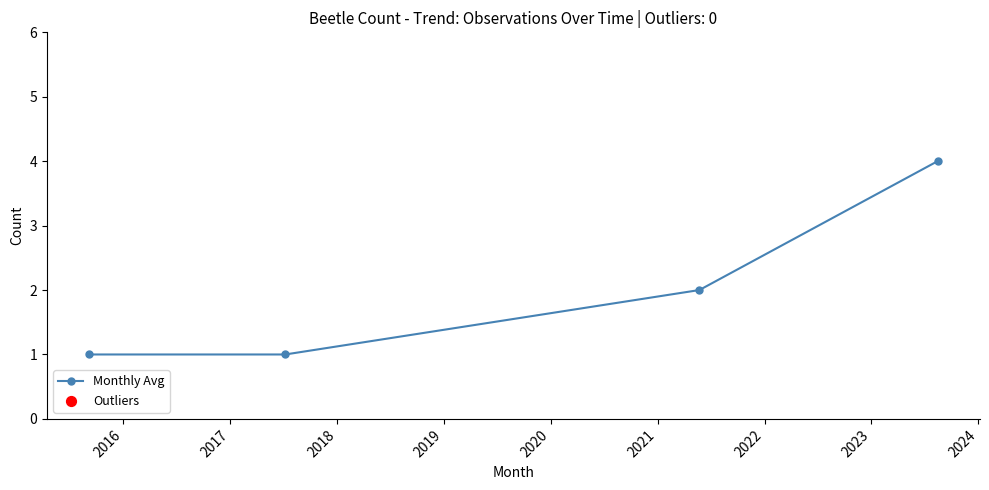

True or false: there are more than 1 points higher than both neighbors.

False